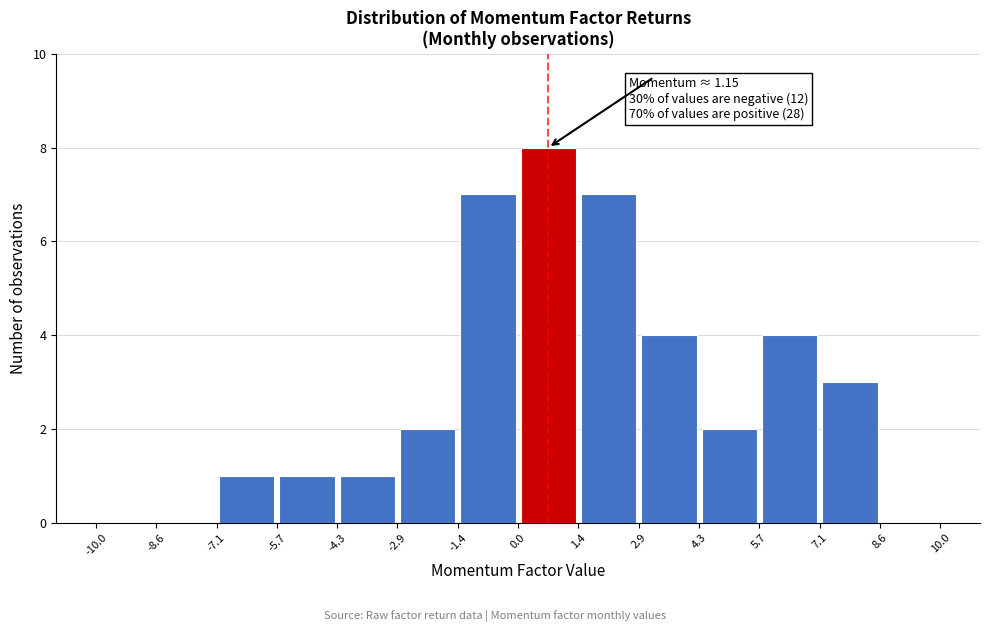

Which range on the x-axis has the tallest bar?

0.0 to 1.4